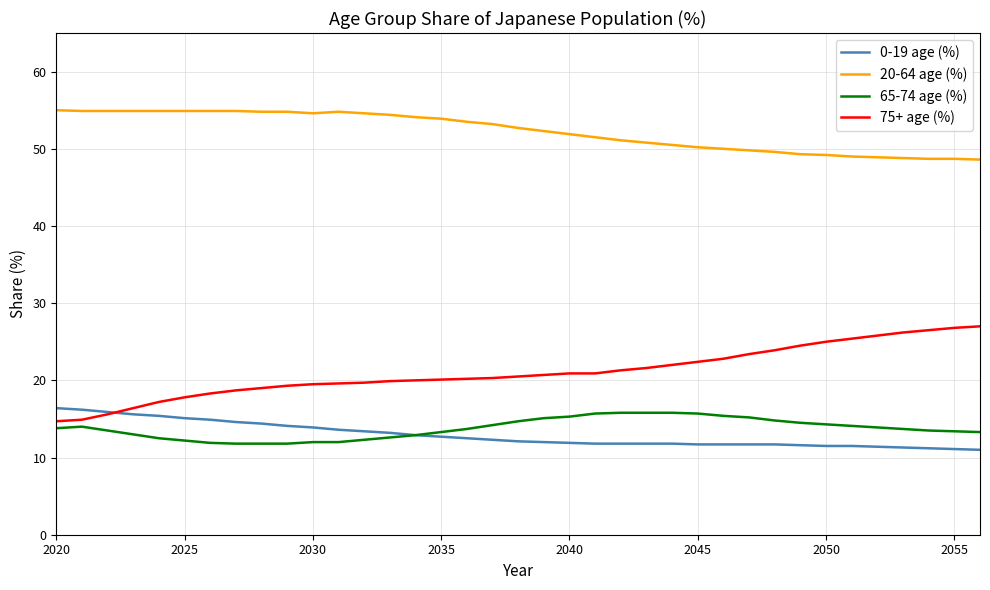

What is the smallest value displayed?

11.0